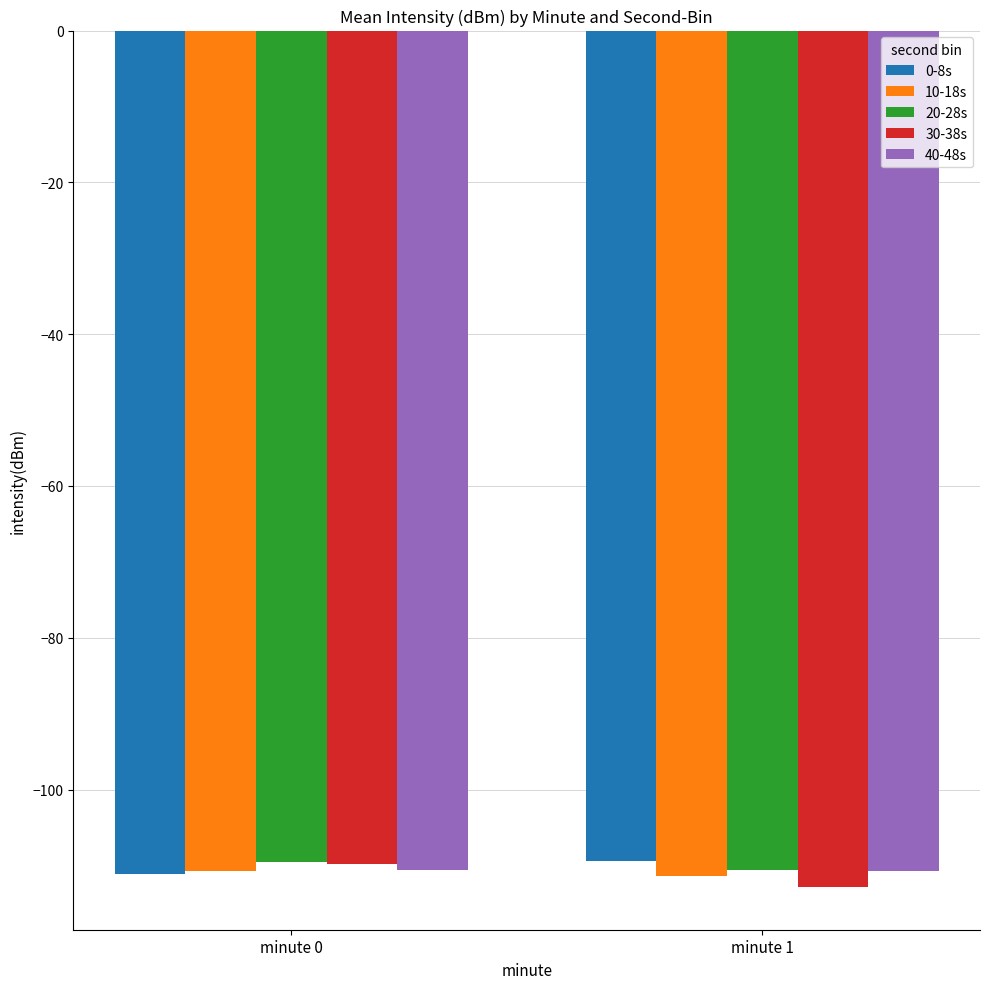

What is the difference between the 30-38s values at minute 0 and minute 1?

3.0